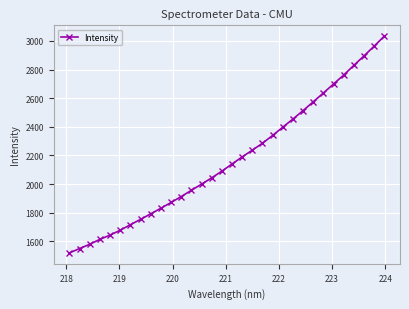

Count the number of categories in the chart.

32